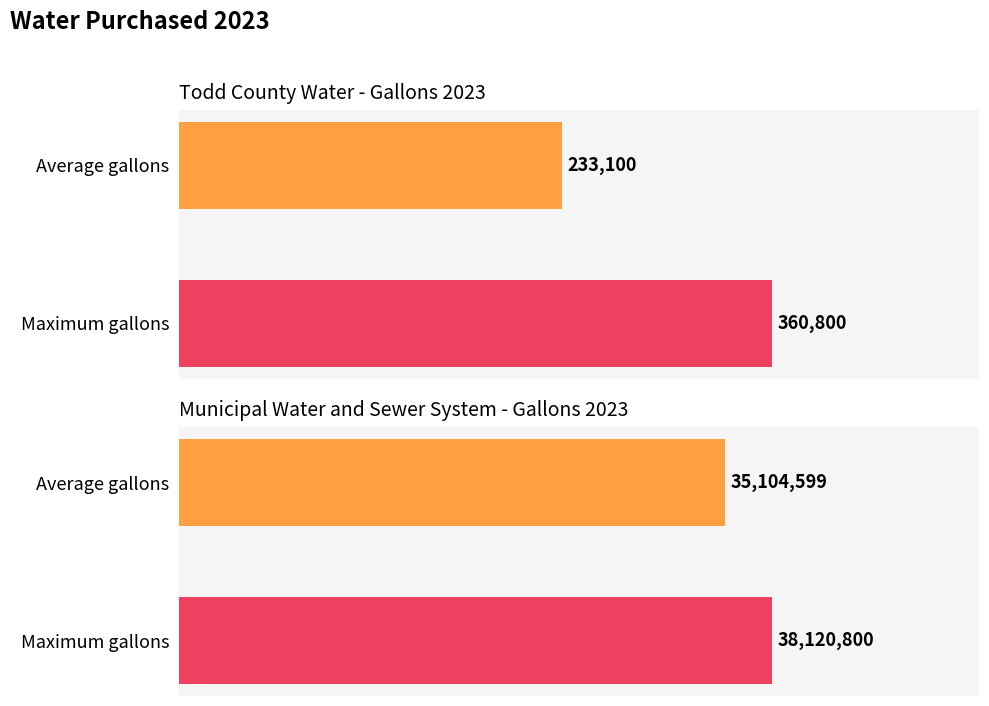

What is the value of the Municipal Water Gallons bar at the 1st from the left?

35104599.2